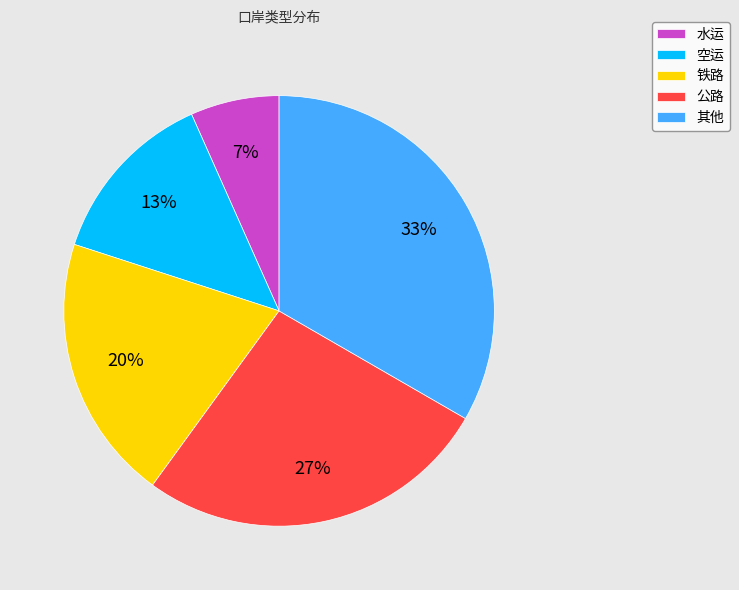

To the nearest percent, what portion does 空运 represent?

13%